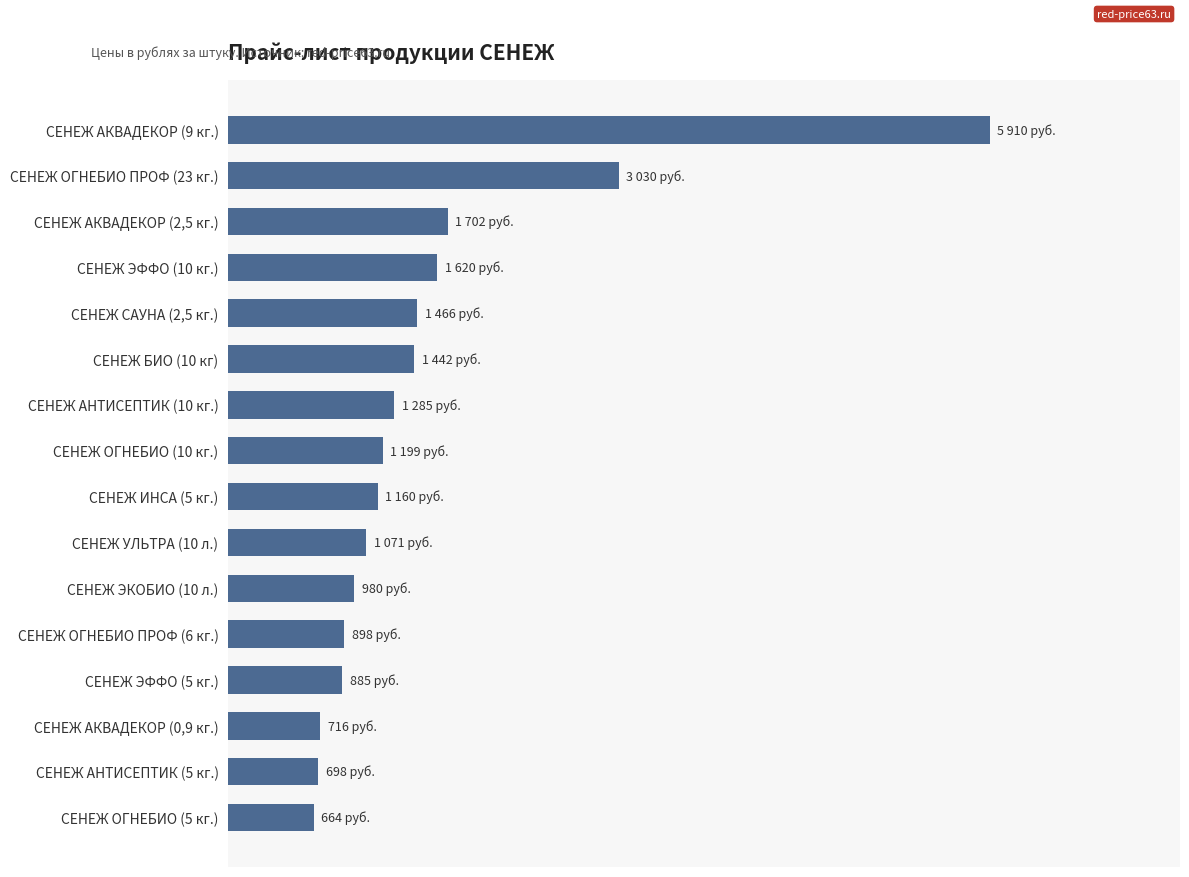

What is the average value?

1545